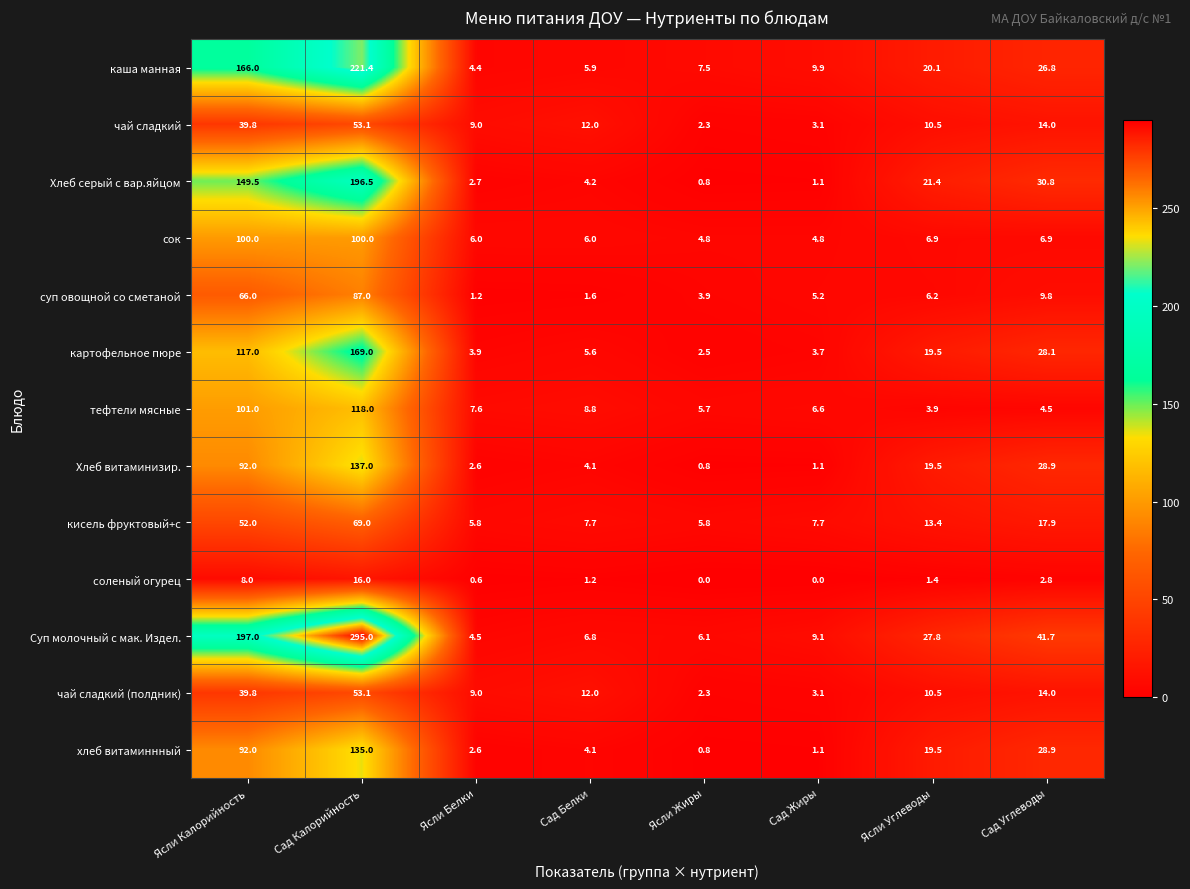

Which series has the largest total across all categories?

Суп молочный с мак. Издел.